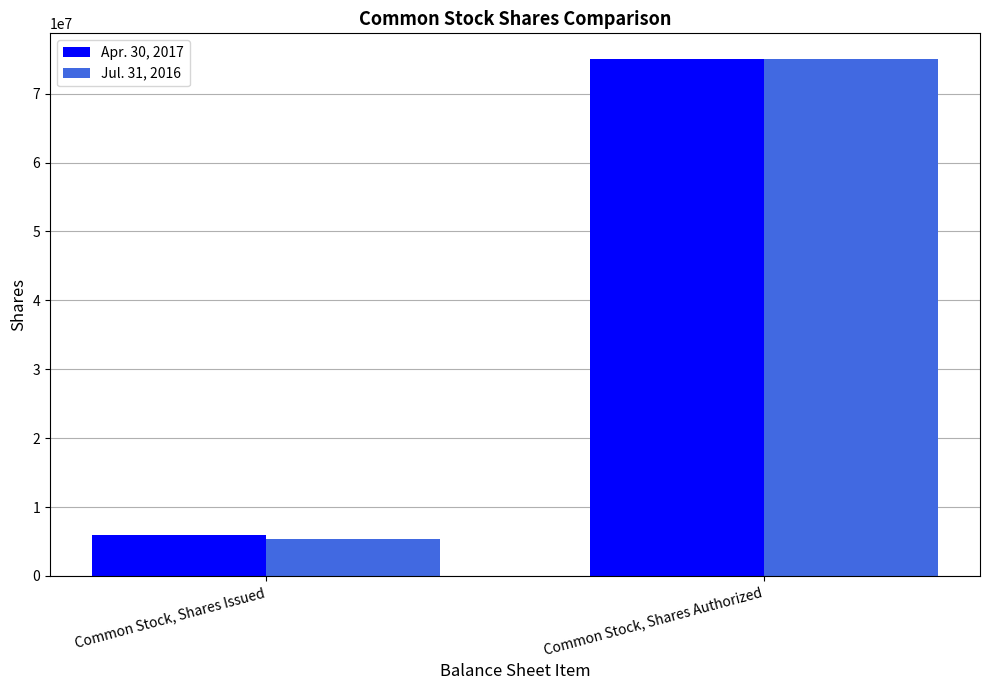

Which series changed the most between Common Stock, Shares Issued and Common Stock, Shares Authorized?

Jul. 31, 2016